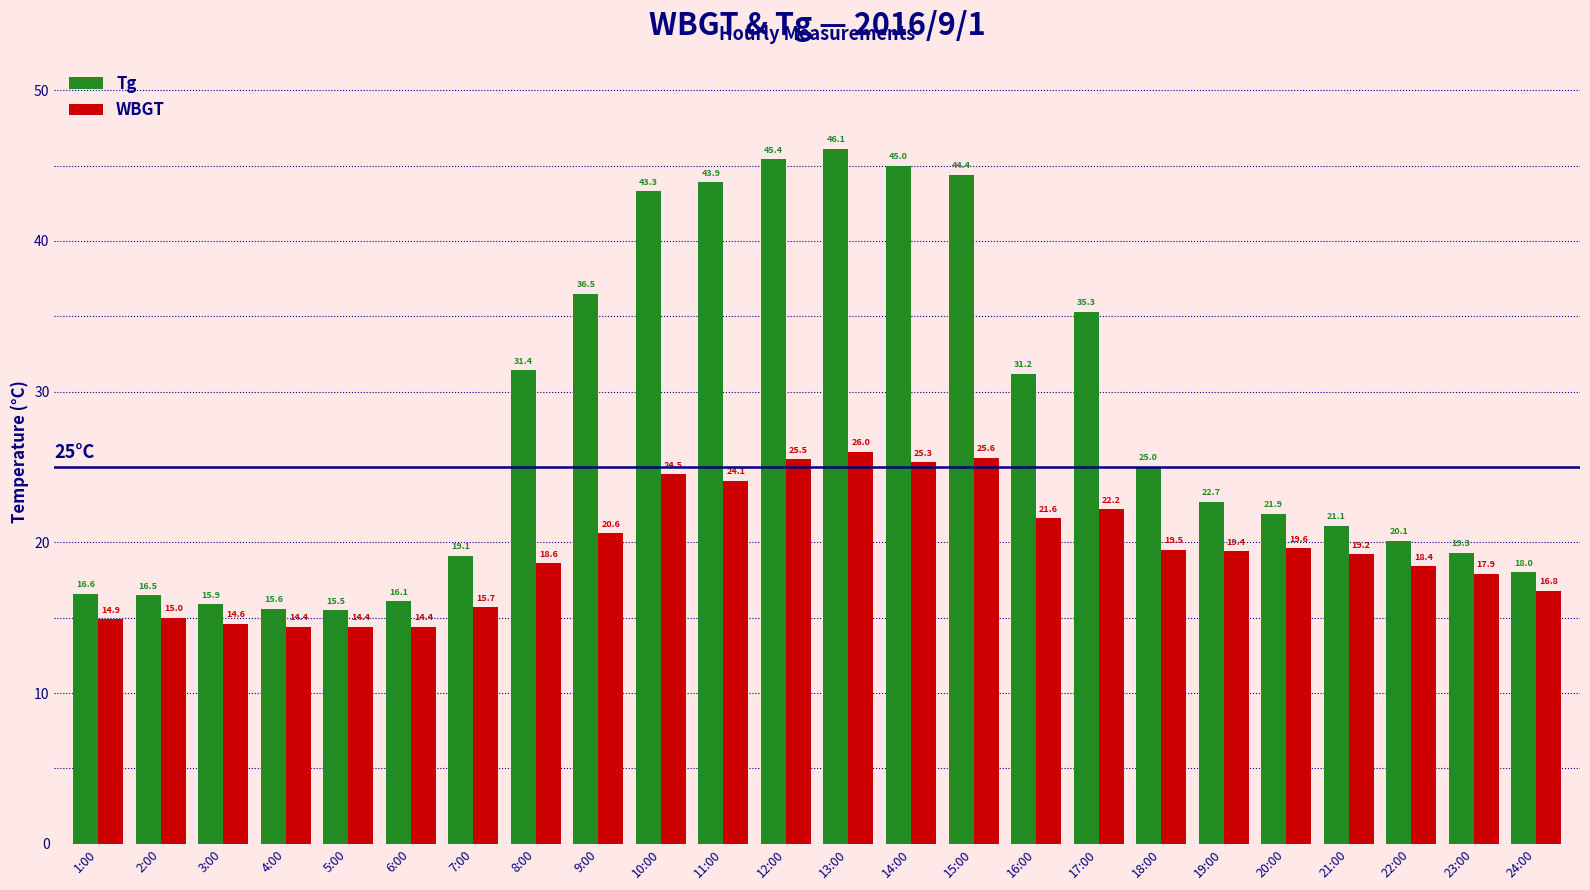

Is the value of Tg at 19:00 greater than the value of WBGT at 10:00?

No